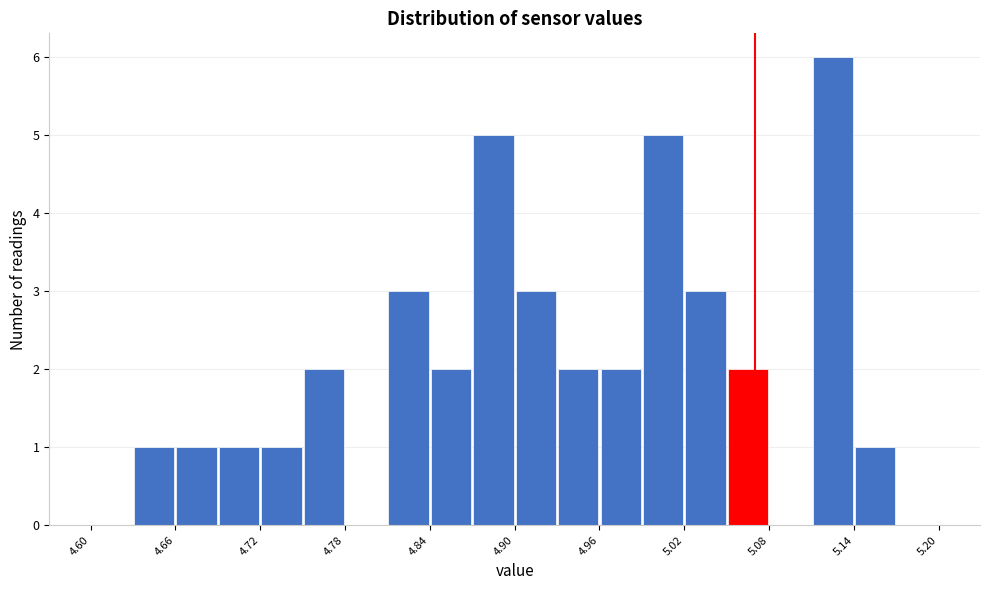

Around what value on the x-axis is the tallest bar? Give the approximate position of its centre, as read against the axis.

5.13